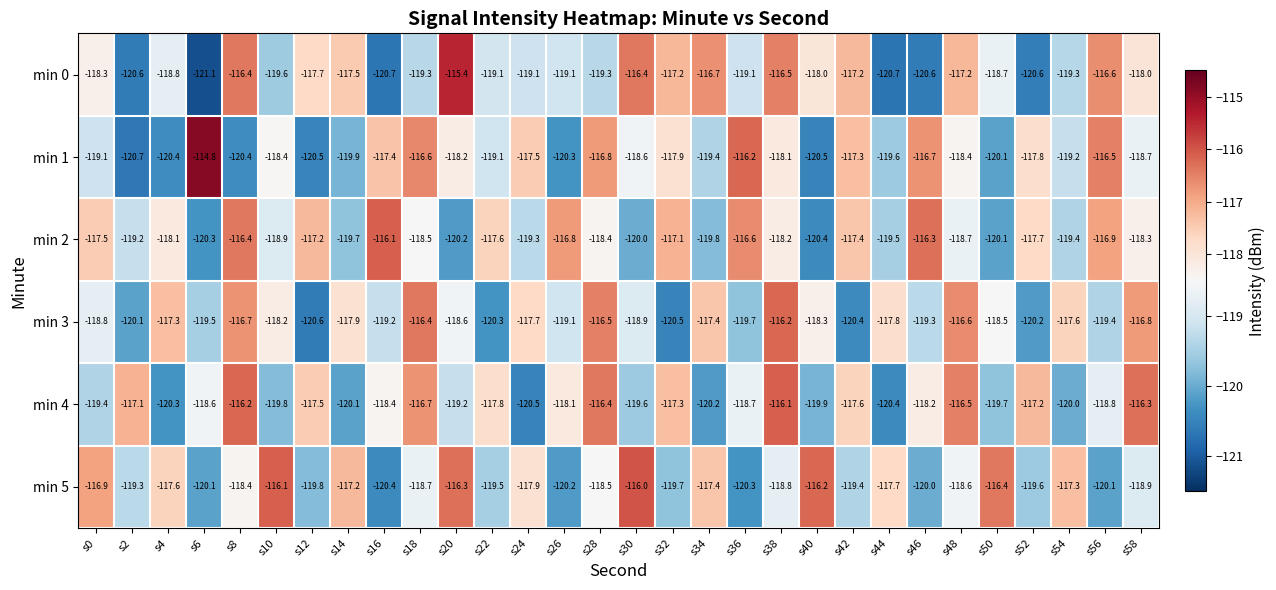

How many data points does each series have?

30